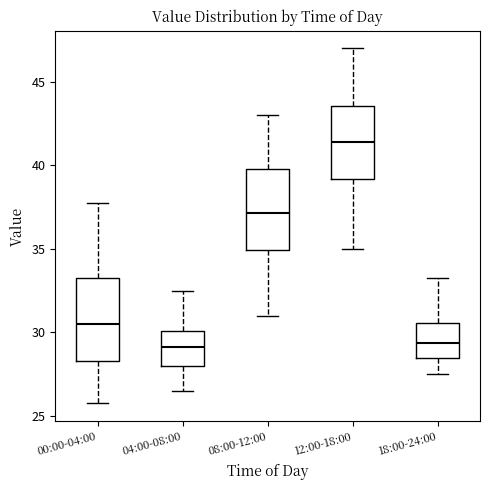

Where is the upper edge of the box for 08:00-12:00 on the y-axis? The values are not printed on the chart, so give them approximately, as read against the axis.

40.0